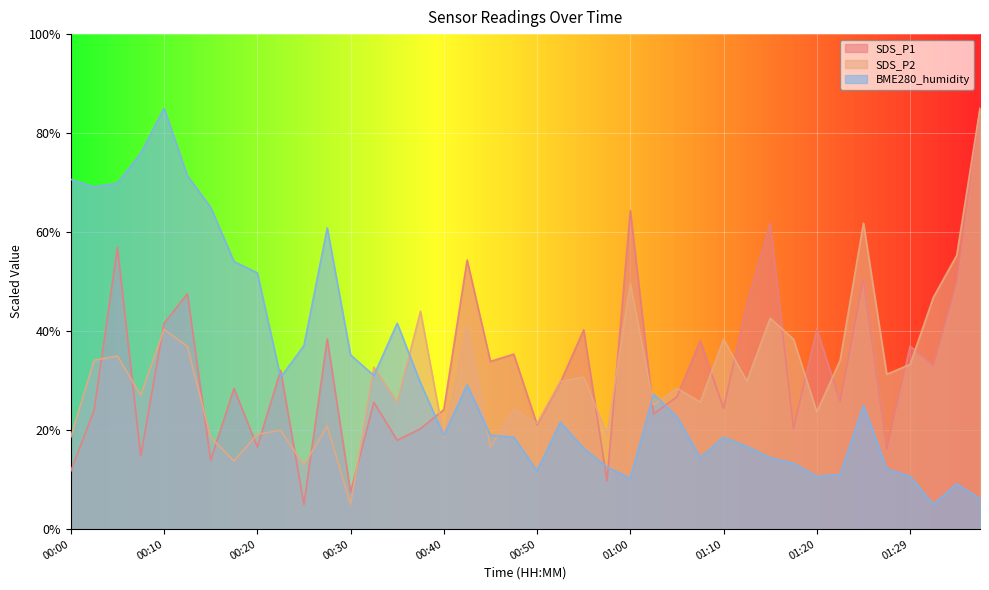

Reading left to right, extract all data points from this chart.

SDS_P1: 00:00=11.7	00:03=23.9	00:05=56.9	00:08=14.8	00:10=41.6	00:13=47.6	00:15=13.9	00:18=28.4	00:20=16.6	00:23=32.1	00:25=5.0	00:27=38.4	00:30=7.5	00:32=25.6	00:35=17.9	00:37=20.3	00:40=24.2	00:42=54.4	00:45=33.9	00:47=35.3	00:50=21.1	00:52=29.6	00:55=40.2	00:57=9.8	01:00=64.4	01:02=23.3	01:05=26.7	01:07=38.1	01:10=24.4	01:12=45.5	01:15=61.8	01:17=20.3	01:20=40.4	01:22=25.8	01:24=50.5	01:27=16.1	01:29=37.0	01:32=33.1	01:34=49.8	01:37=85.0
SDS_P2: 00:00=18.6	00:03=34.1	00:05=35.0	00:08=27.0	00:10=40.3	00:13=36.9	00:15=18.6	00:18=13.8	00:20=19.1	00:23=20.0	00:25=12.9	00:27=20.8	00:30=5.0	00:32=32.7	00:35=25.6	00:37=44.0	00:40=18.6	00:42=41.2	00:45=16.6	00:47=24.2	00:50=21.4	00:52=29.9	00:55=30.7	00:57=19.1	01:00=49.7	01:02=25.1	01:05=28.5	01:07=25.6	01:10=38.4	01:12=29.9	01:15=42.6	01:17=38.4	01:20=23.7	01:22=34.1	01:24=61.8	01:27=31.3	01:29=33.3	01:32=46.8	01:34=55.3	01:37=85.0
BME280_humidity: 00:00=70.7	00:03=69.2	00:05=69.9	00:08=75.9	00:10=85.0	00:13=71.4	00:15=65.0	00:18=54.1	00:20=51.8	00:23=30.7	00:25=37.1	00:27=60.8	00:30=35.2	00:32=31.0	00:35=41.6	00:37=29.5	00:40=19.0	00:42=29.2	00:45=19.0	00:47=18.6	00:50=11.8	00:52=21.6	00:55=16.3	00:57=12.5	01:00=10.3	01:02=27.3	01:05=22.7	01:07=14.4	01:10=18.6	01:12=16.7	01:15=14.4	01:17=13.3	01:20=10.7	01:22=11.0	01:24=25.0	01:27=12.2	01:29=10.7	01:32=5.0	01:34=9.2	01:37=6.1